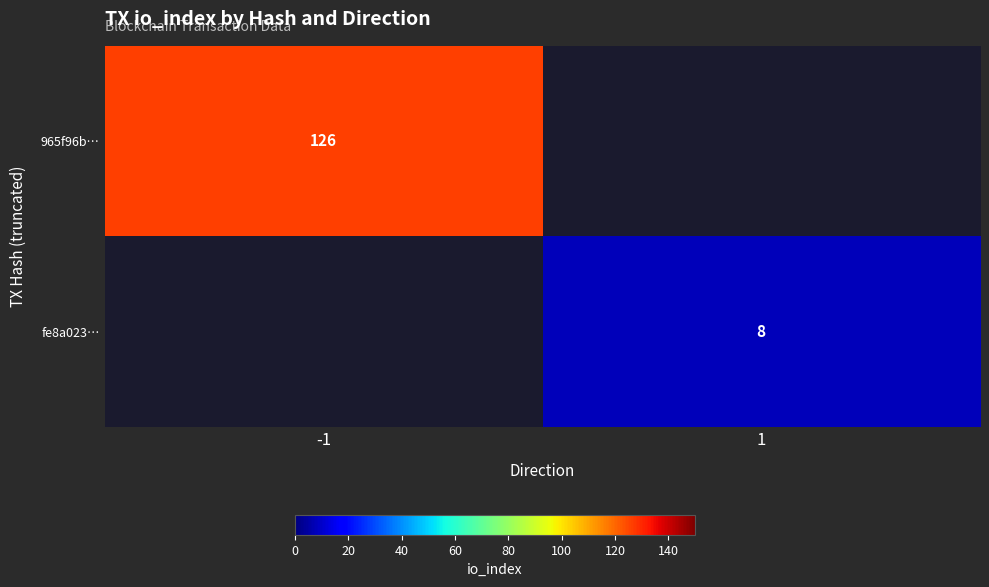

True or false: fe8a023… has a value of 3 at 1.

False